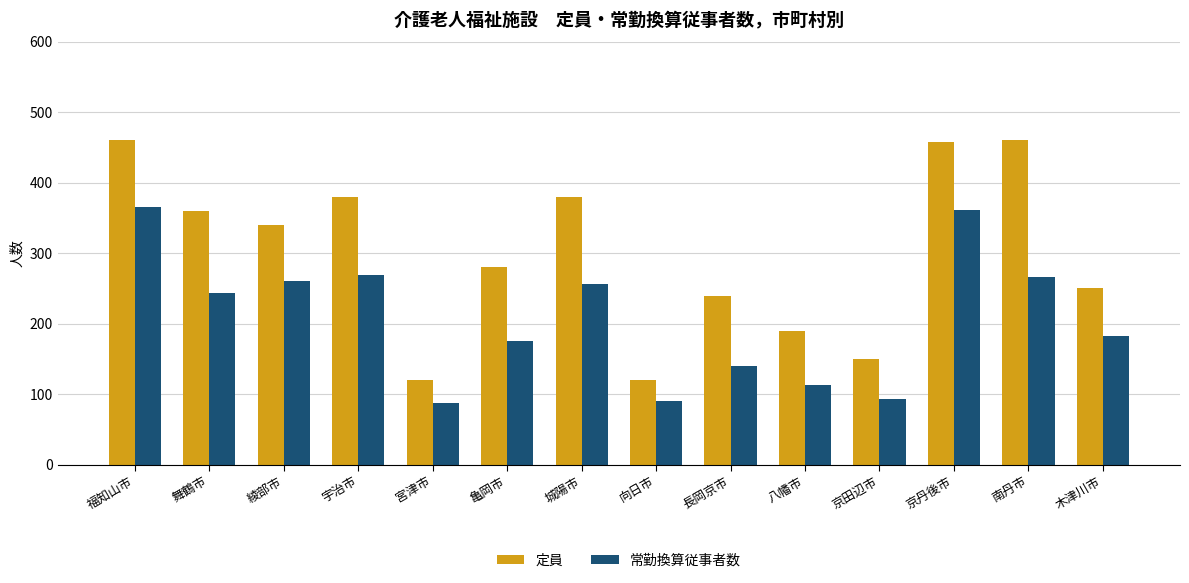

Which series has the largest range (max minus min)?

定員